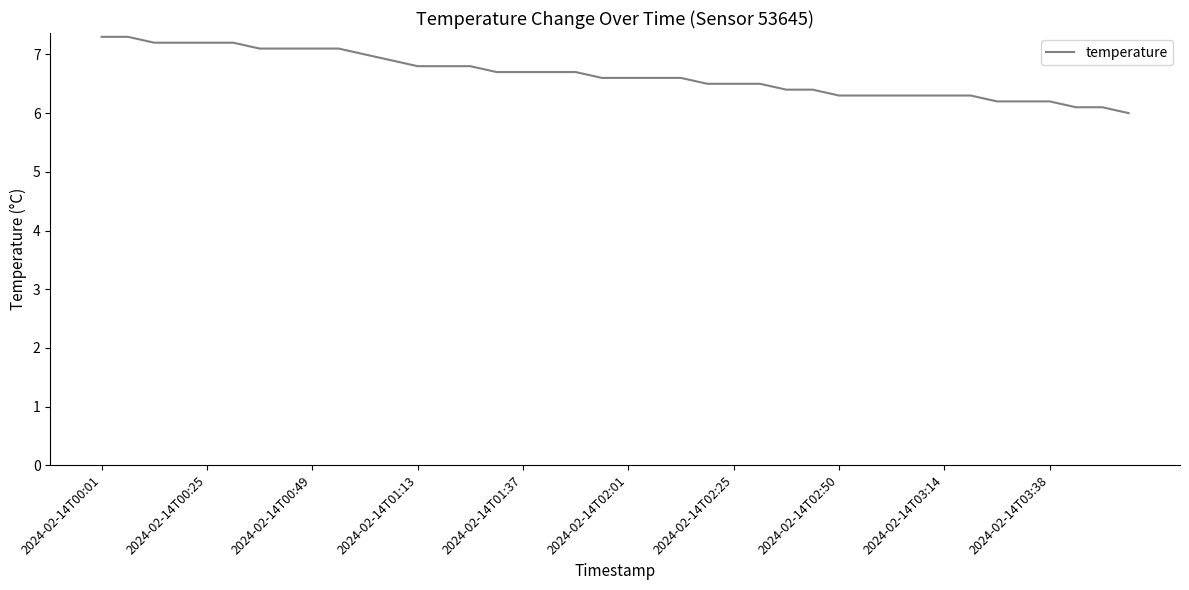

What is the difference between the maximum and minimum values?

1.3